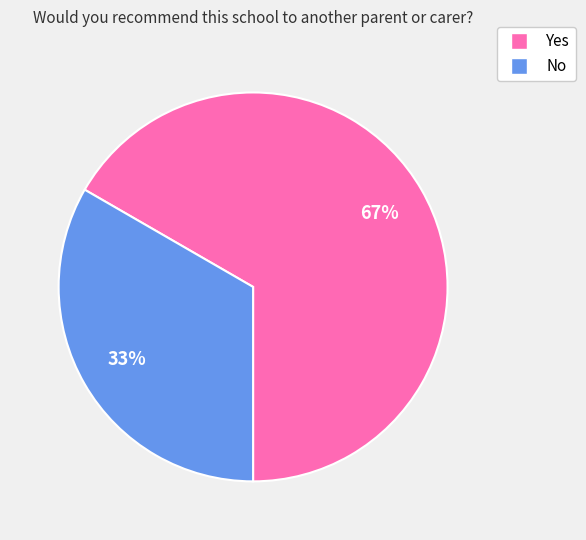

Between Yes and No, which is larger?

Yes